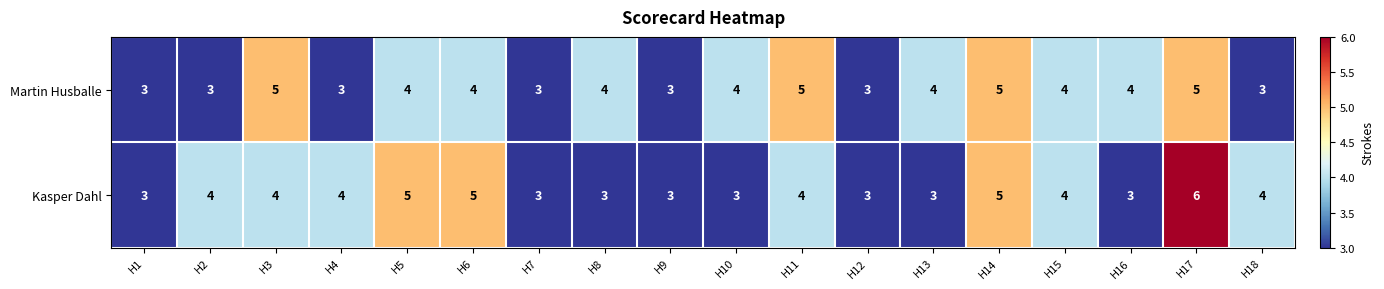

Is the value of Kasper Dahl at H6 greater than the value of Martin Husballe at H16?

Yes